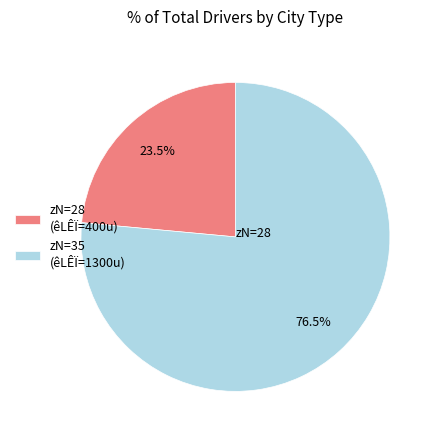

Is there a majority slice in this chart?

Yes